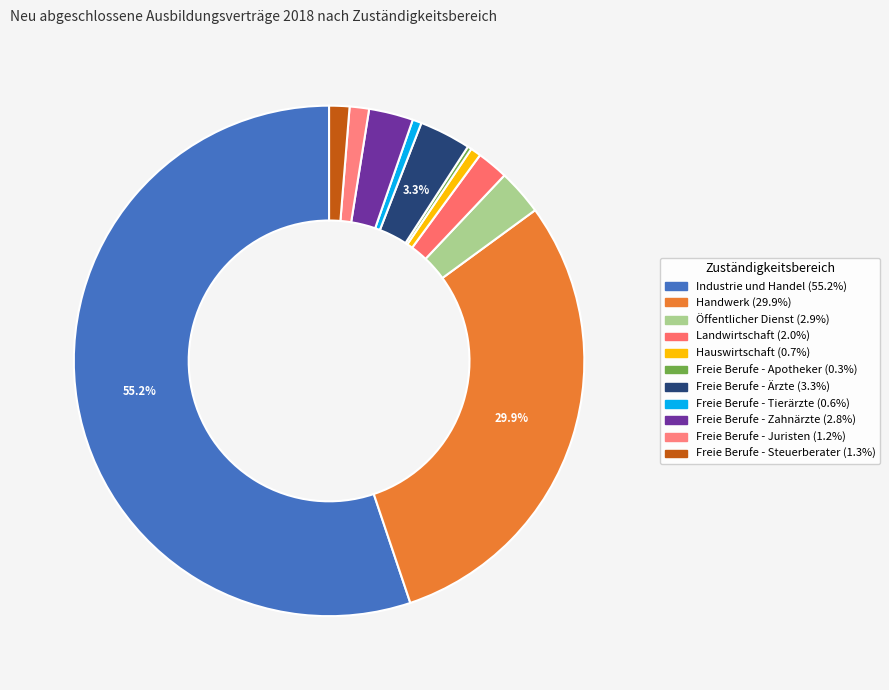

Which category accounts for the majority?

Industrie und Handel